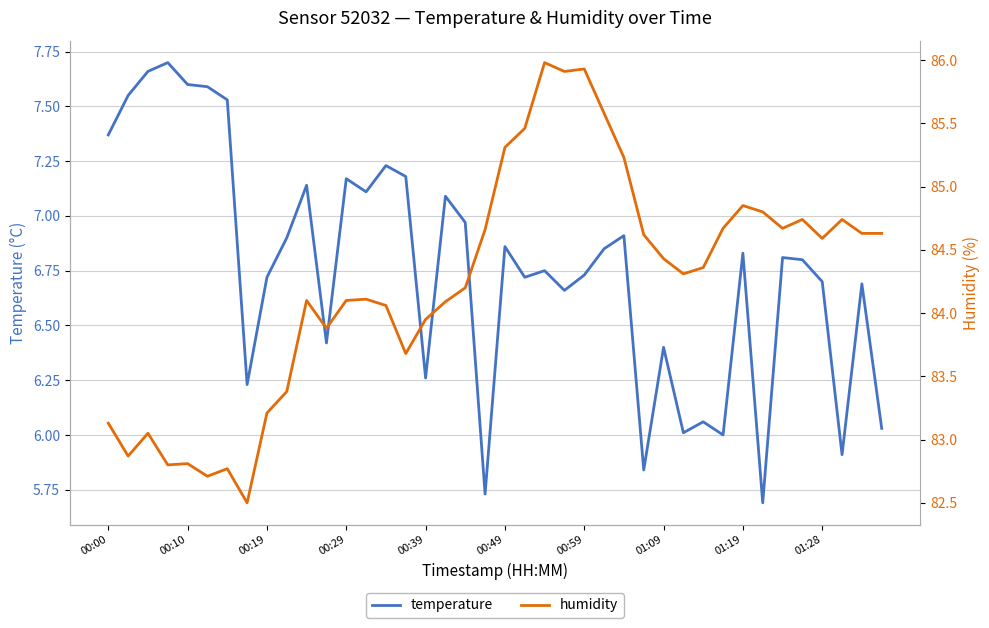

What is the difference between the humidity values at 28 and 31?

0.2